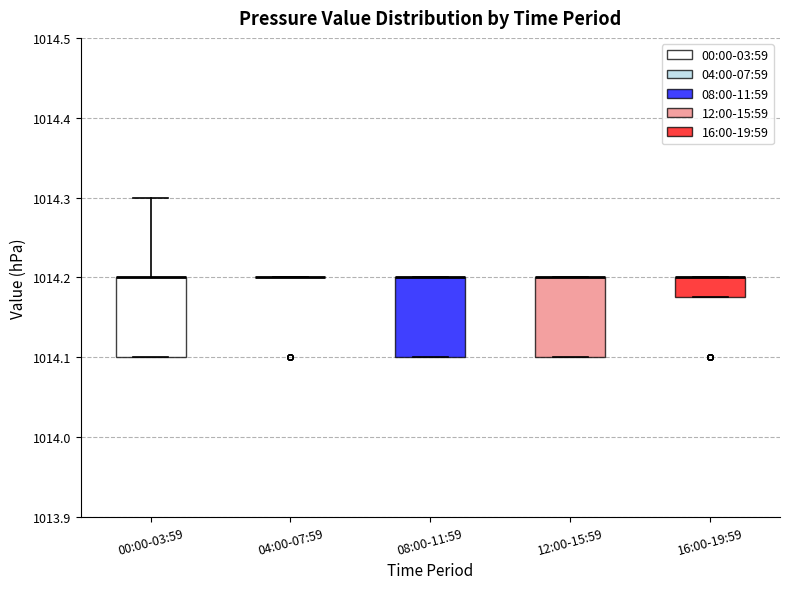

Reading left to right, read every box against the y-axis: the position of its median line, the range the box covers, and the ends of its whiskers. The values are not printed on the chart, so give them approximately, as read against the axis.

00:00-03:59: median 1014.20 (drawn on the box's upper edge), box 1014.10 to 1014.20, whiskers 1014.10 to 1014.30
04:00-07:59: box collapsed to a line at 1014.20, whiskers 1014.20 to 1014.20
08:00-11:59: median 1014.20 (drawn on the box's upper edge), box 1014.10 to 1014.20, whiskers 1014.10 to 1014.20
12:00-15:59: median 1014.20 (drawn on the box's upper edge), box 1014.10 to 1014.20, whiskers 1014.10 to 1014.20
16:00-19:59: median 1014.20 (drawn on the box's upper edge), box 1014.18 to 1014.20, whiskers 1014.18 to 1014.20